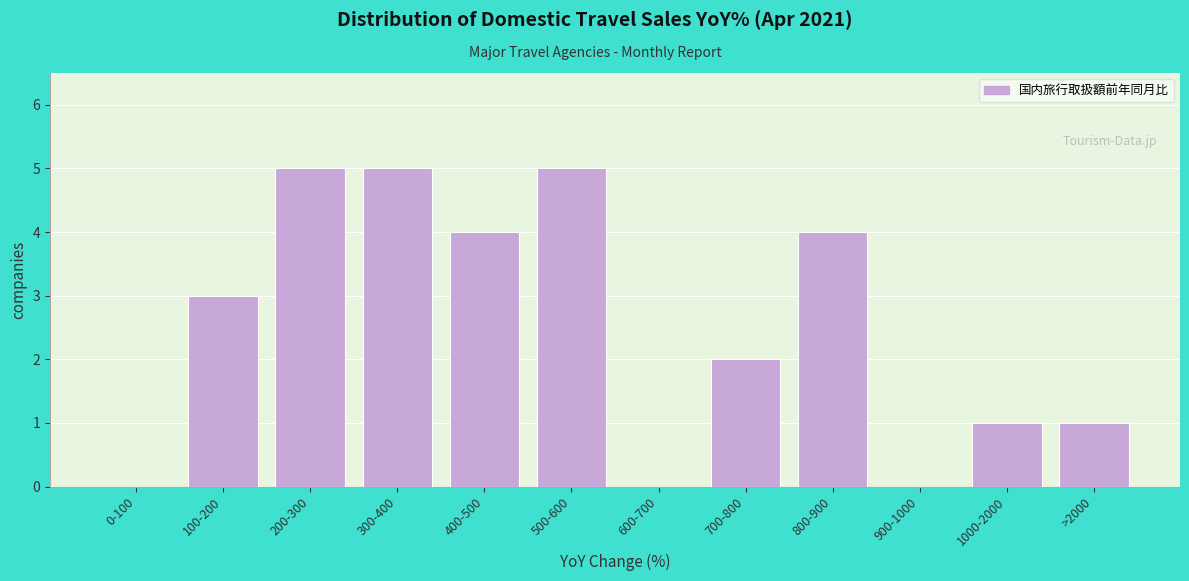

Reading right to left, list all the values displayed in this chart.

>2000=1	1000-2000=1	900-1000=0	800-900=4	700-800=2	600-700=0	500-600=5	400-500=4	300-400=5	200-300=5	100-200=3	0-100=0